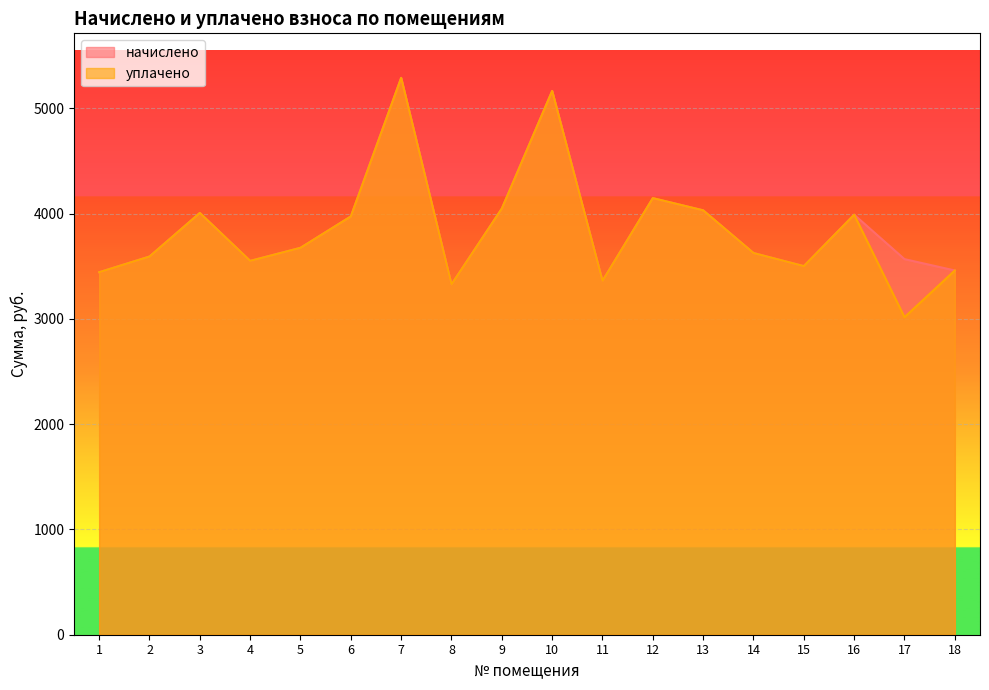

Reading left to right, list all the values displayed in this chart.

начислено: 1=3444.5	2=3593.5	3=4007.5	4=3552.1	5=3676.3	6=3974.4	7=5290.9	8=3328.6	9=4048.9	10=5166.7	11=3361.7	12=4148.3	13=4032.4	14=3626.6	15=3502.4	16=3990.9	17=3568.7	18=3461.0
уплачено: 1=3444.5	2=3593.5	3=4007.5	4=3552.1	5=3676.3	6=3974.4	7=5290.9	8=3328.6	9=4049.1	10=5166.7	11=3362.1	12=4148.3	13=4032.4	14=3626.6	15=3502.4	16=3990.9	17=3017.0	18=3461.0